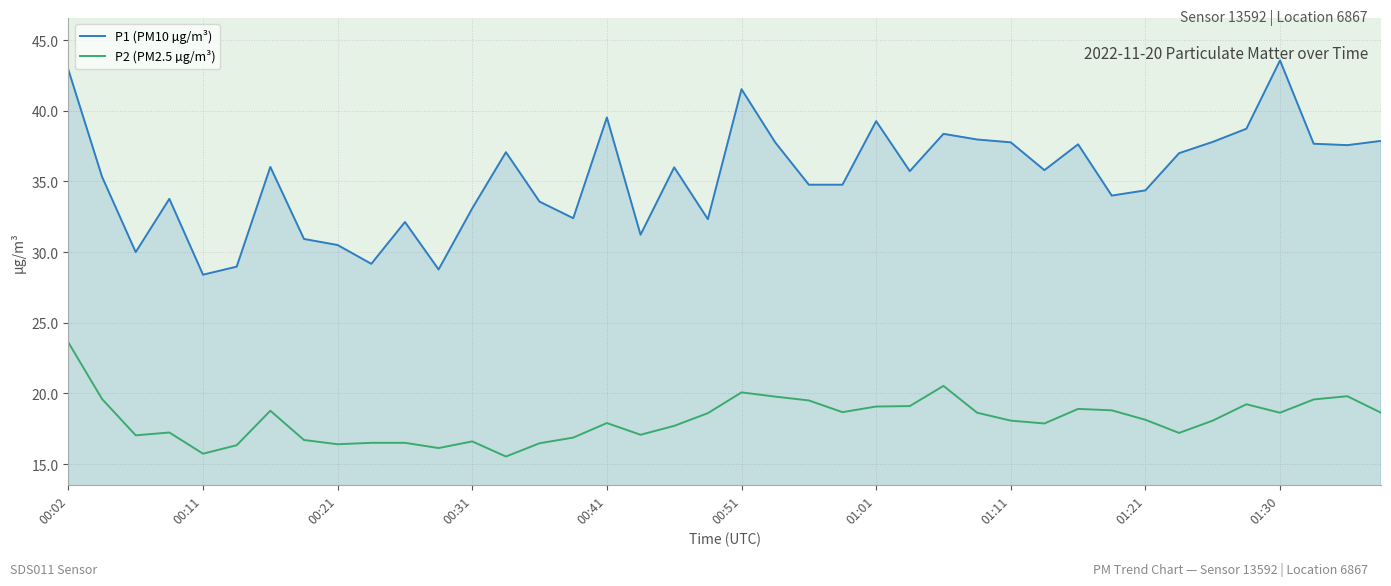

True or false: P2 (PM2.5 µg/m³) and P1 (PM10 µg/m³) intersect in this chart.

False